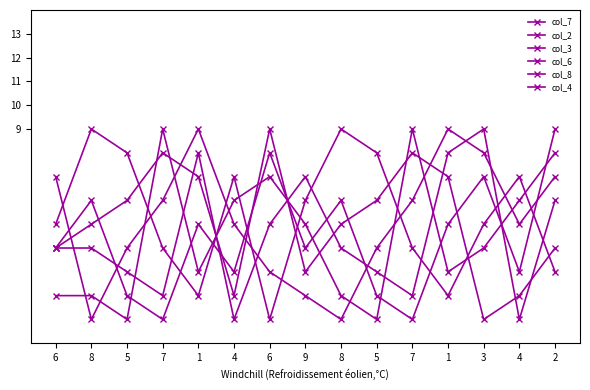

Where do col_6 and col_8 first cross each other?

5 and 7